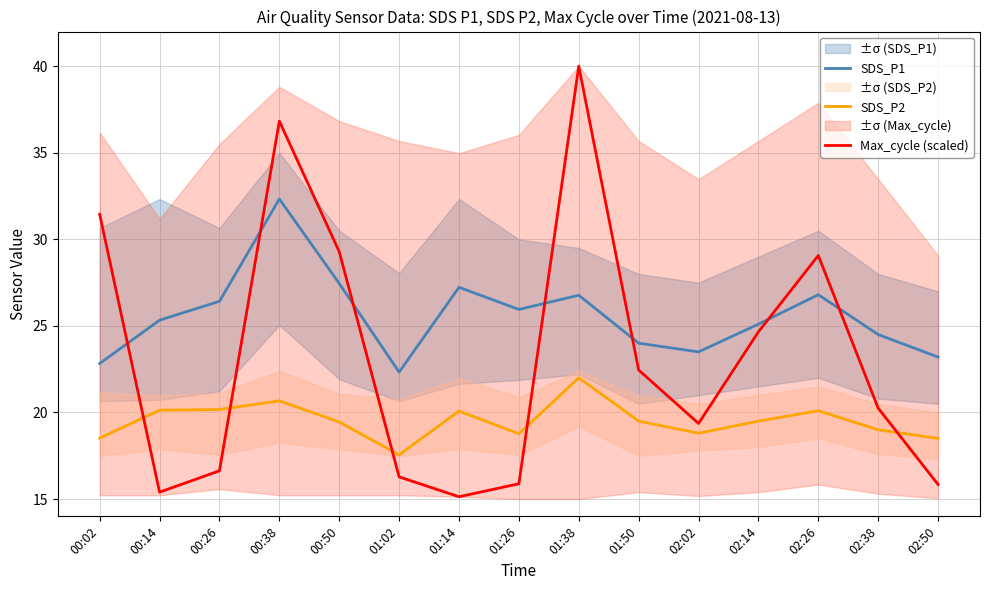

What is the difference between the Max_cycle (scaled) values at 02:38 and 02:50?

4.4